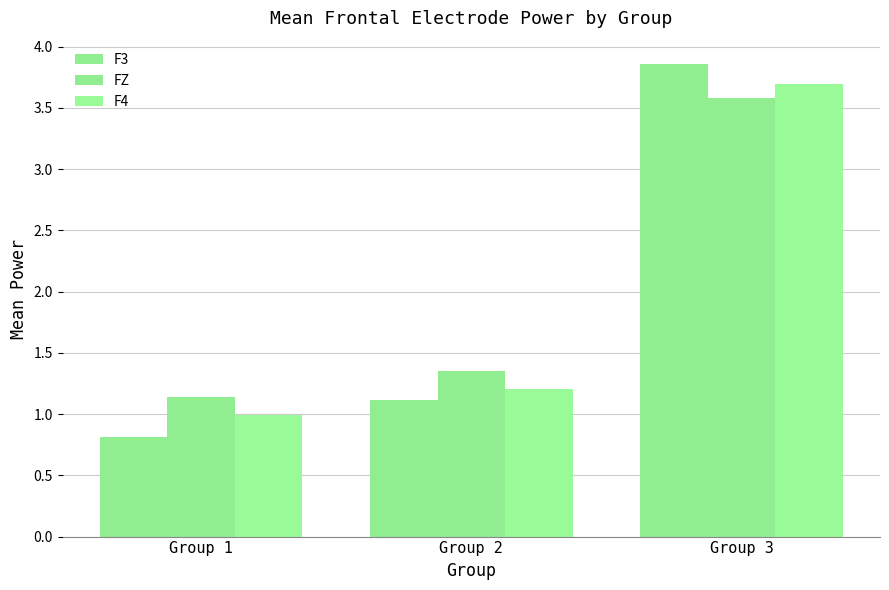

Count the number of data series in this chart.

3